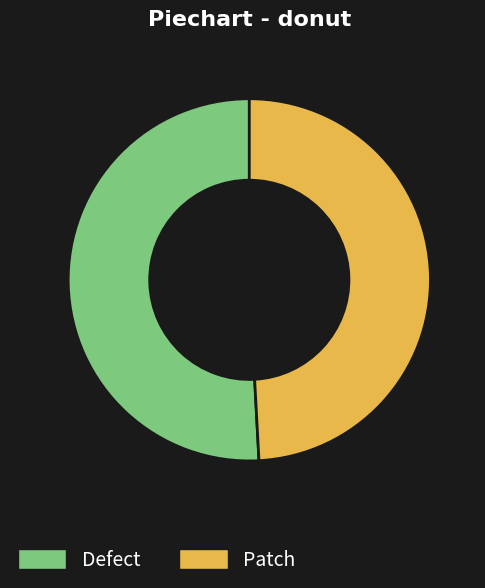

Combined, do Patch and Defect account for over 50%?

Yes